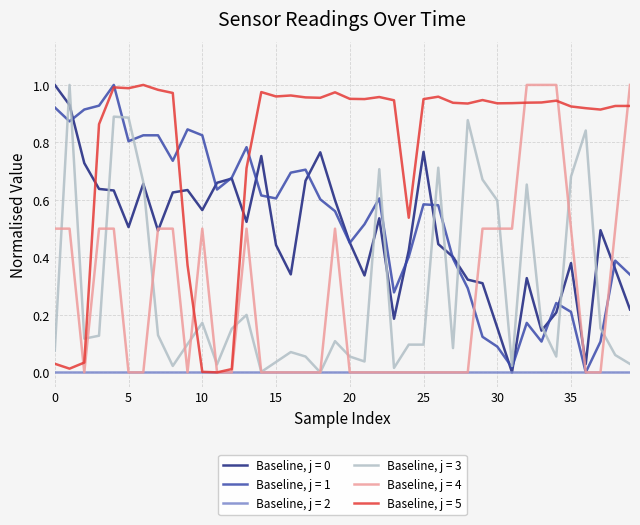

After their last crossing, which series has the higher values: Baseline, j = 3 or Baseline, j = 5?

Baseline, j = 5